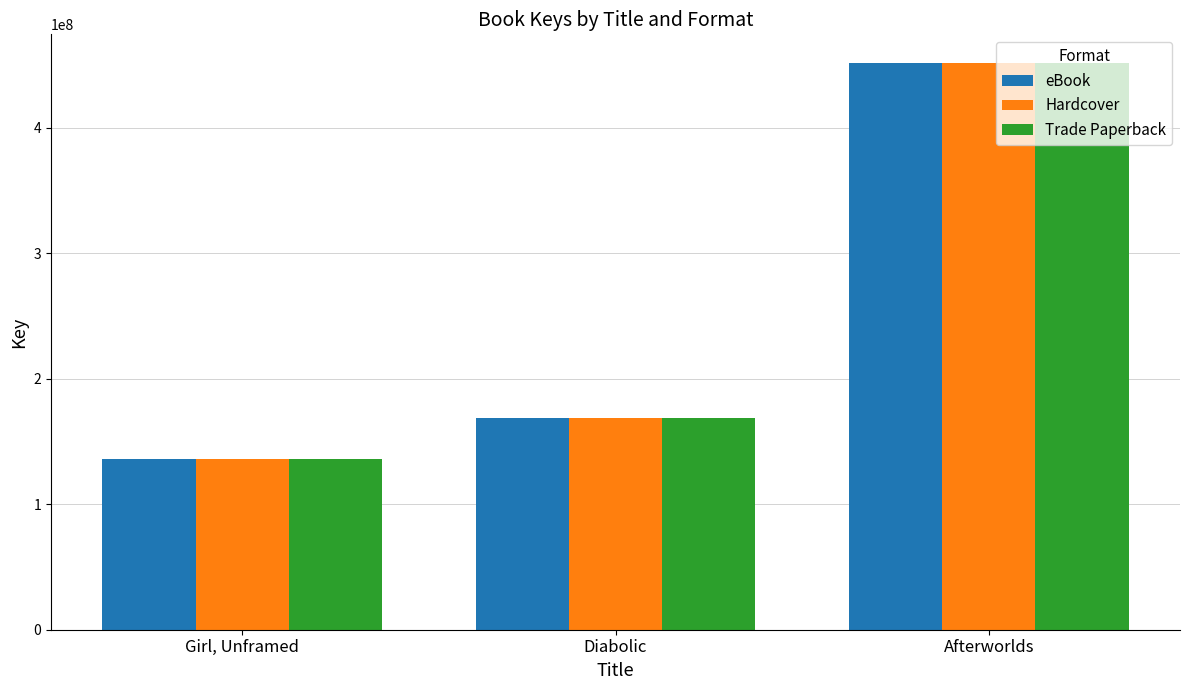

How many categories are shown in the chart?

3